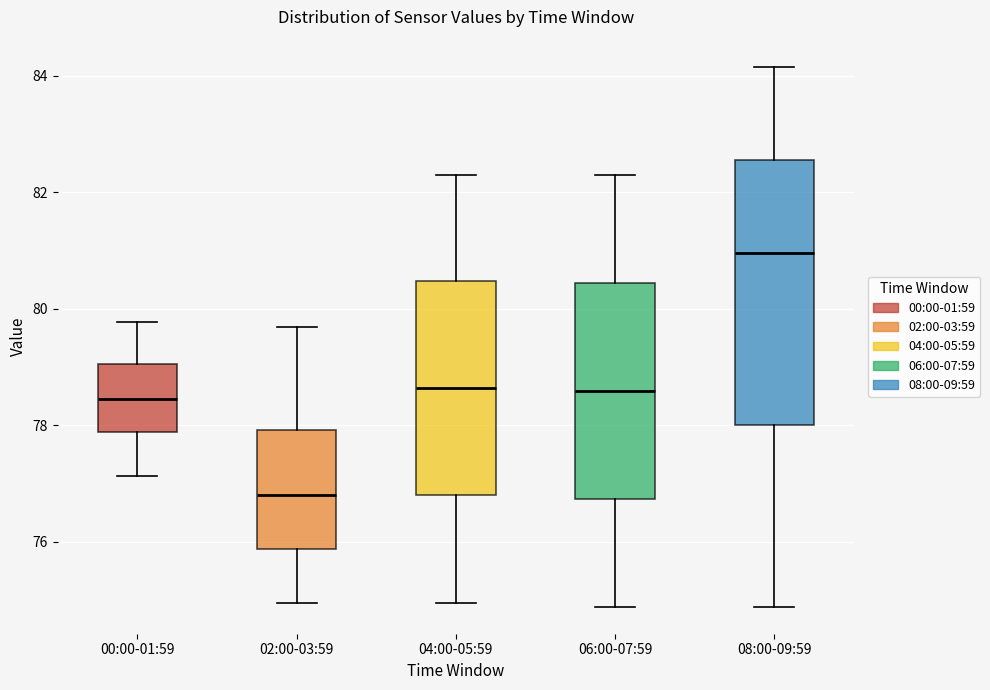

Reading left to right, read every box against the y-axis: the position of its median line, the range the box covers, and the ends of its whiskers. The values are not printed on the chart, so give them approximately, as read against the axis.

00:00-01:59: median 78.4, box 77.8 to 79.0, whiskers 77.2 to 79.8
02:00-03:59: median 76.8, box 75.8 to 78.0, whiskers 75.0 to 79.6
04:00-05:59: median 78.6, box 76.8 to 80.4, whiskers 75.0 to 82.2
06:00-07:59: median 78.6, box 76.8 to 80.4, whiskers 74.8 to 82.2
08:00-09:59: median 81.0, box 78.0 to 82.6, whiskers 74.8 to 84.2